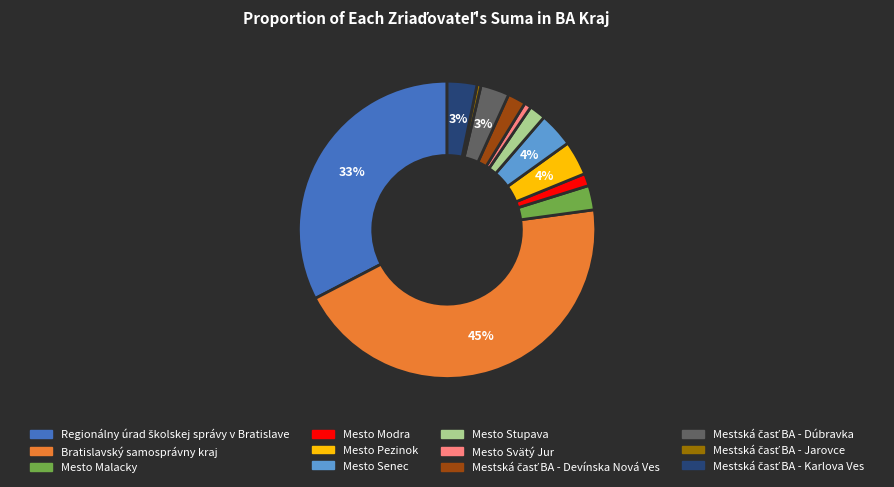

How many slices are in this pie chart?

12